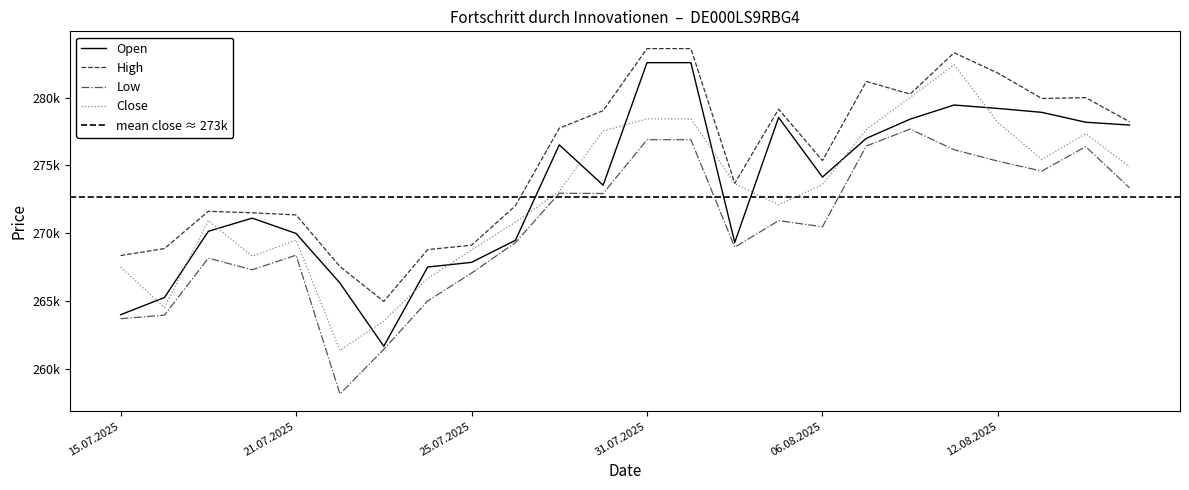

Which category has the lowest value in the Close series?

22.07.2025